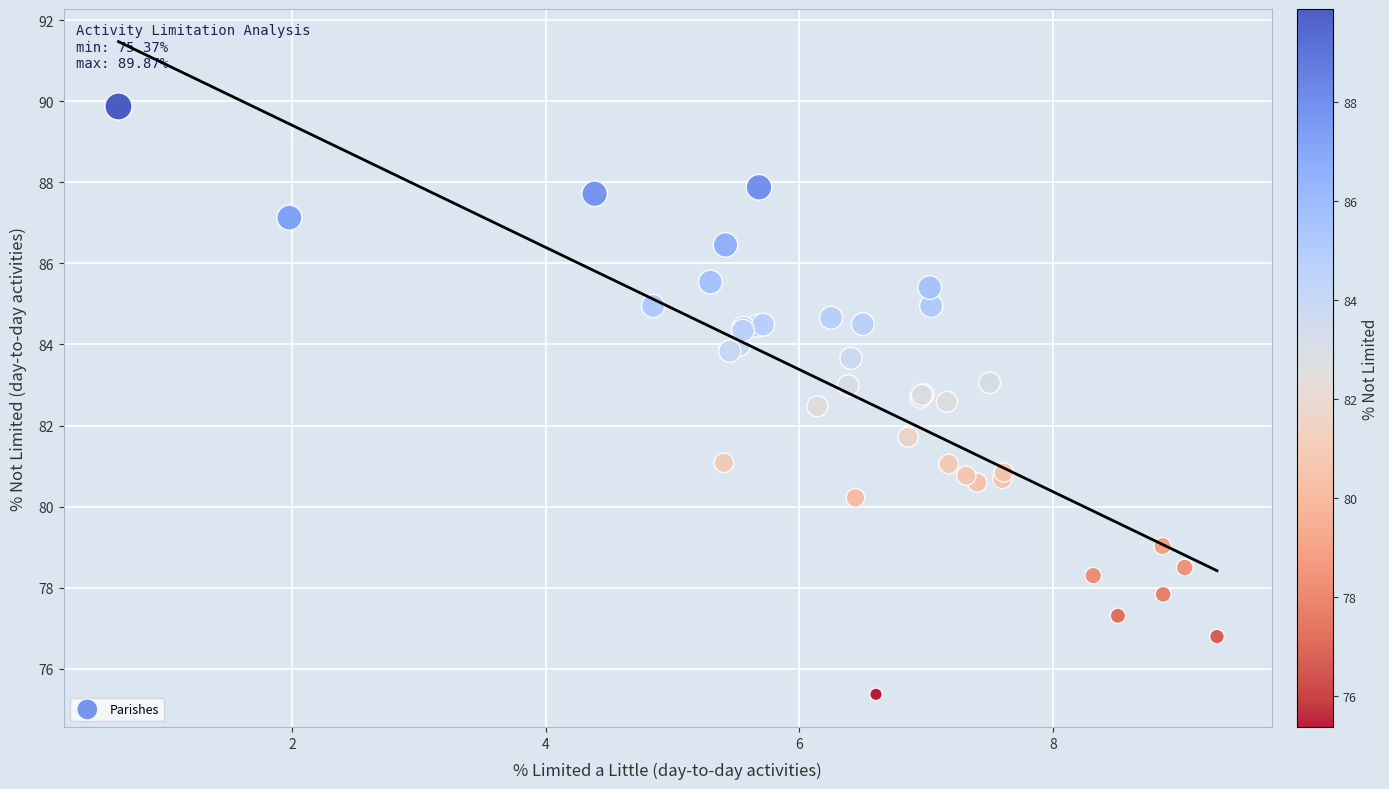

What Y value in the scatter plot is closest to 82?

81.7